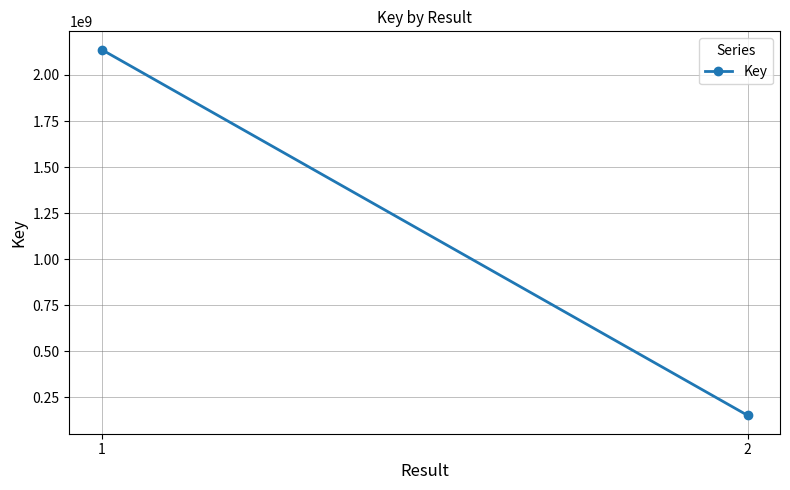

Reading left to right, transcribe all the data shown in this chart.

1=2137676771	2=152114327